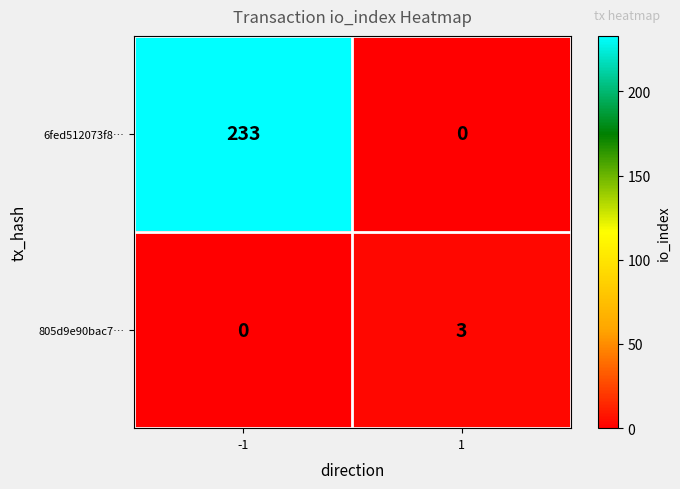

What is the sum of the 6fed512073f8… values at -1 and 1?

233